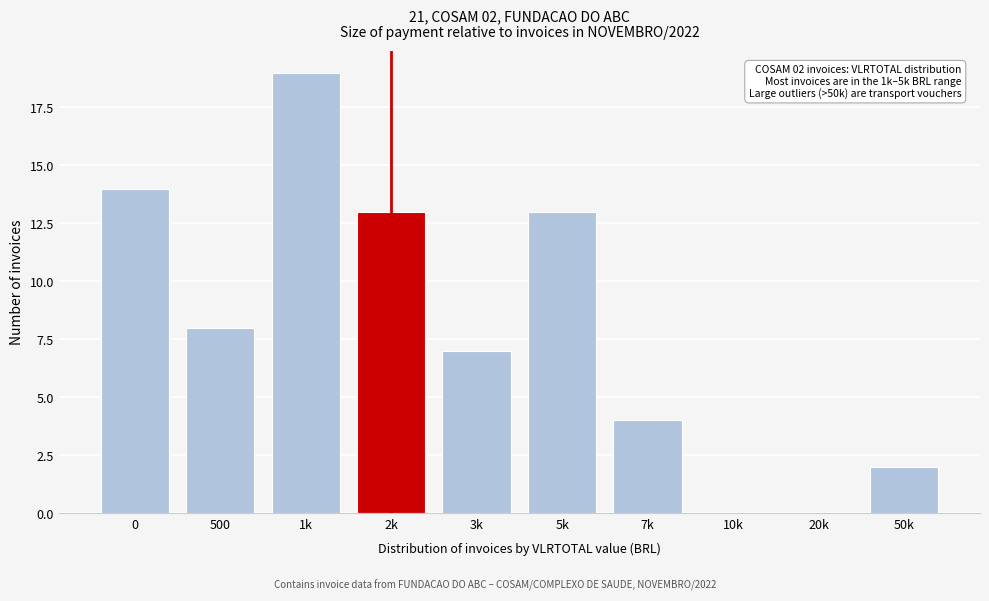

Reading left to right, extract all data points from this chart.

0=14	500=8	1k=19	2k=13	3k=7	5k=13	7k=4	10k=0	20k=0	50k=2